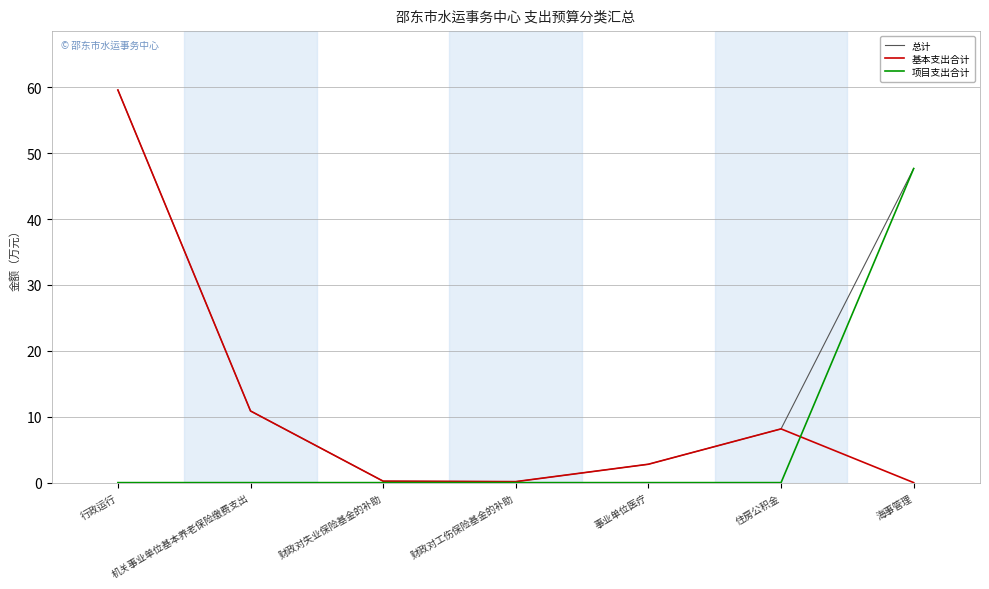

Count the number of categories in the chart.

7